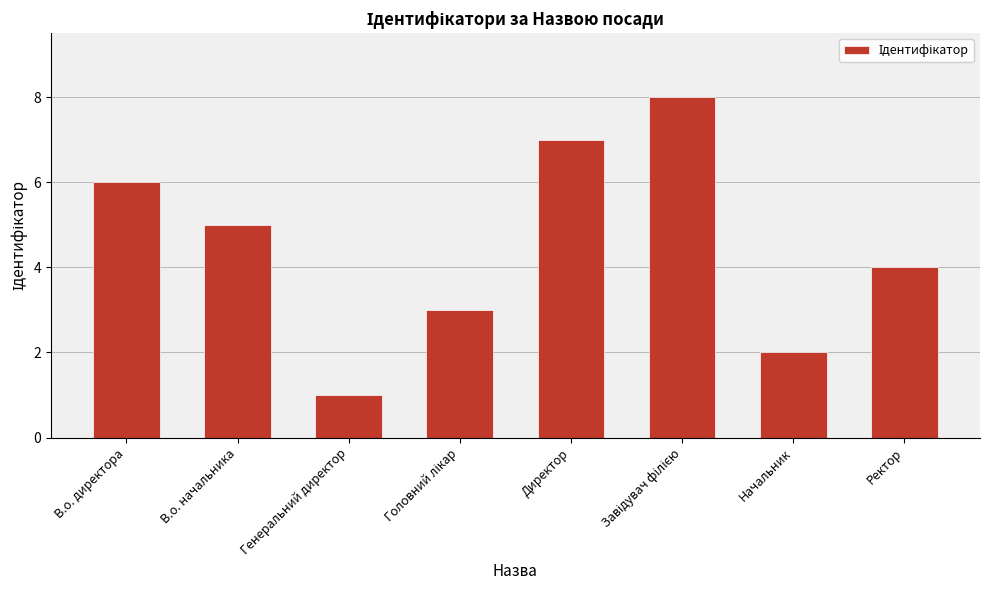

The value at Ректор is 1. True or false?

False